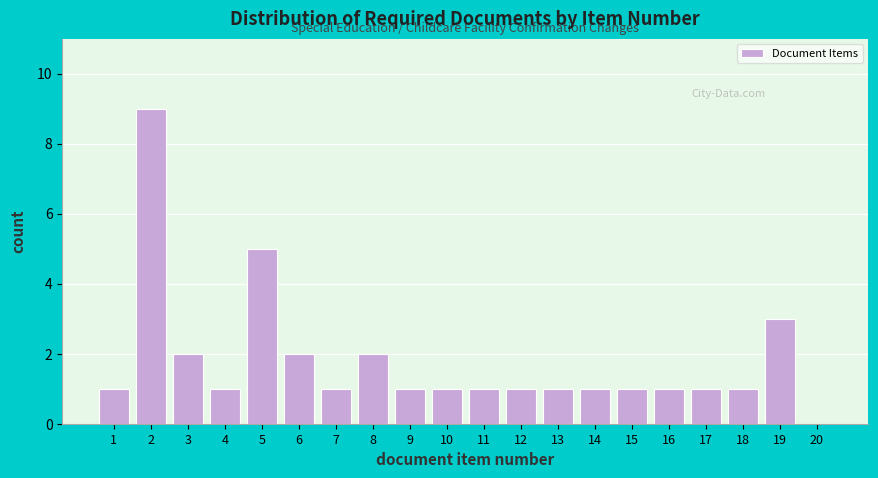

Reading right to left, what are all the values shown in this chart?

20=0	19=3	18=1	17=1	16=1	15=1	14=1	13=1	12=1	11=1	10=1	9=1	8=2	7=1	6=2	5=5	4=1	3=2	2=9	1=1